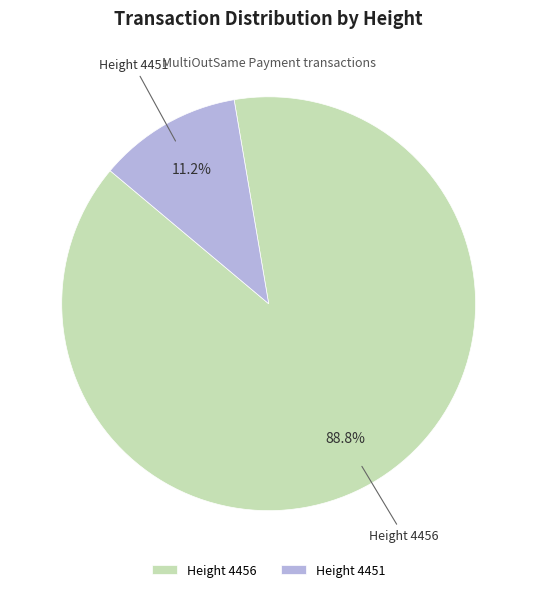

What portion of the pie excludes Height 4456?

11.2%